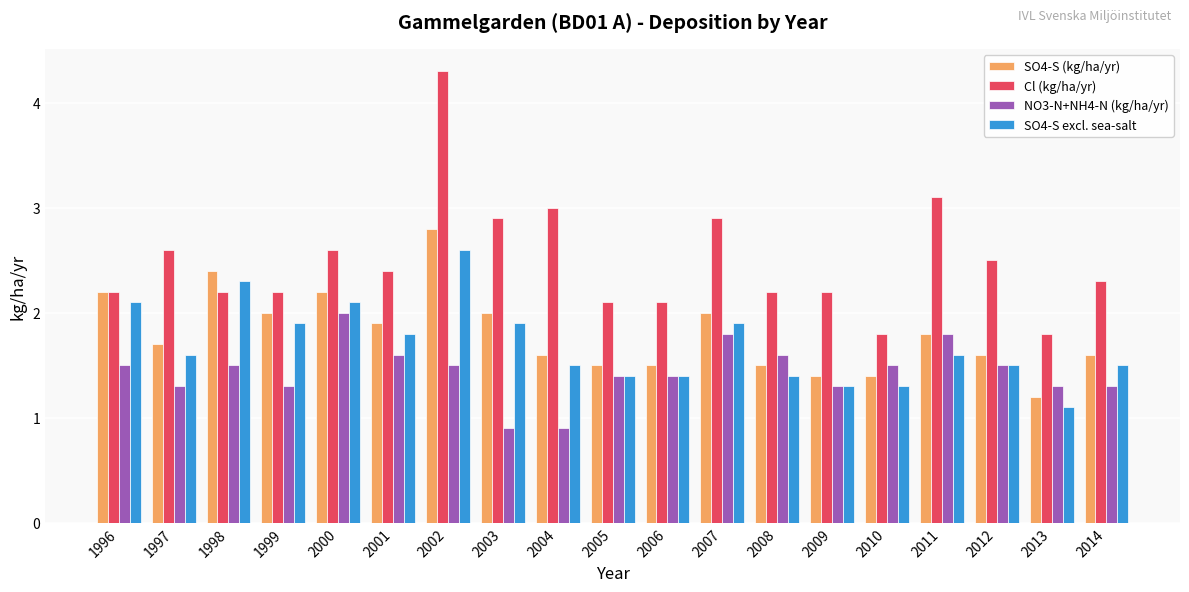

The value of SO4-S excl. sea-salt at 2014 is 1.5. True or false?

True